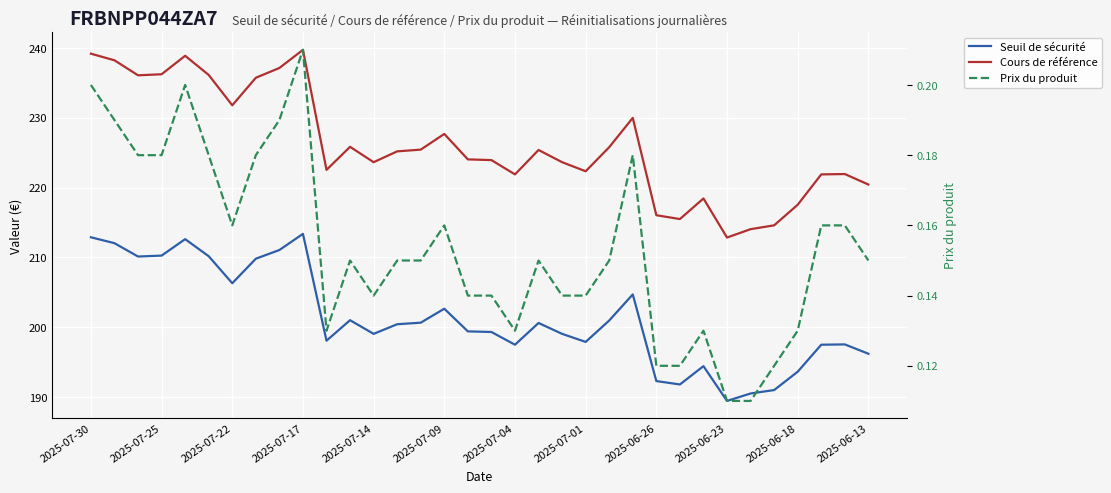

What is the difference between the highest and lowest values at 25?

215.4